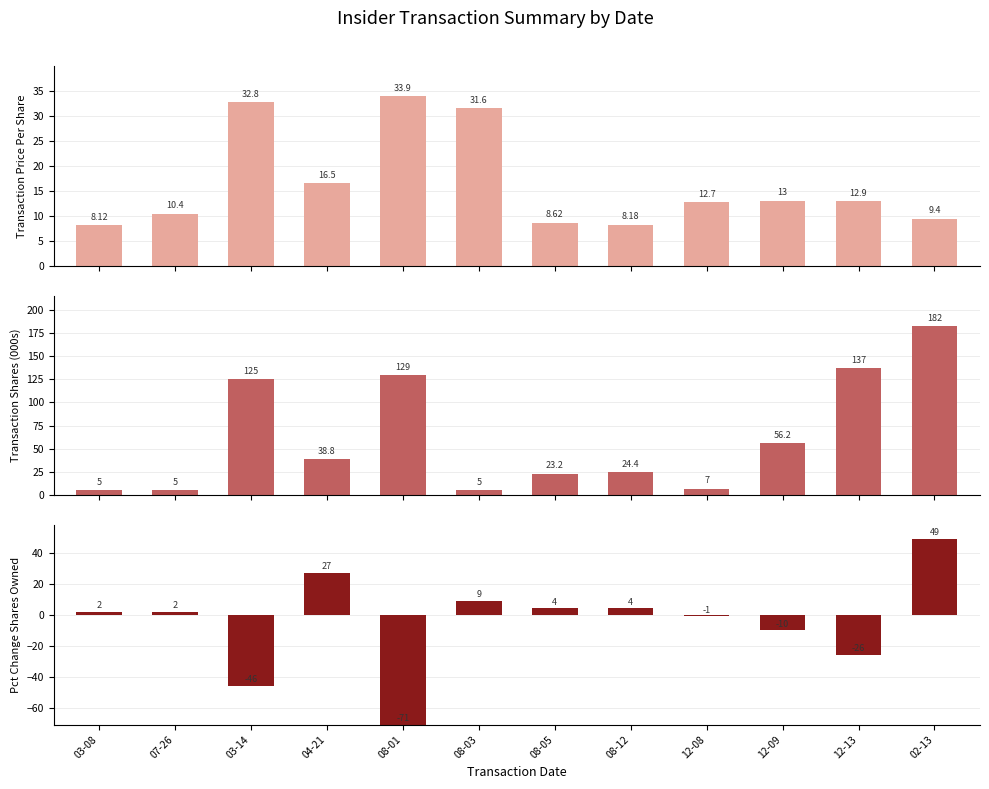

How many data points in Transaction Shares (000s) are above 38?

6